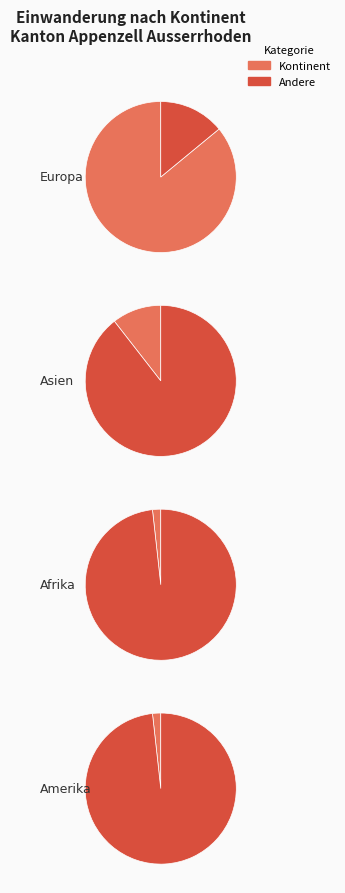

Does any single category account for the majority?

Yes